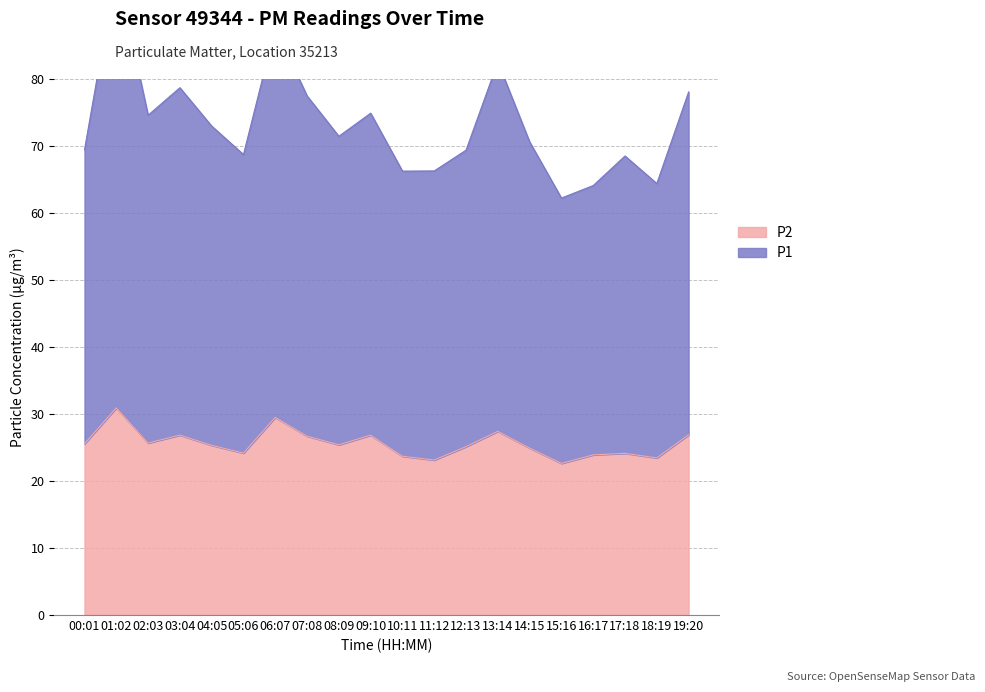

The value of P1 at 19:20 is 109.8. True or false?

False